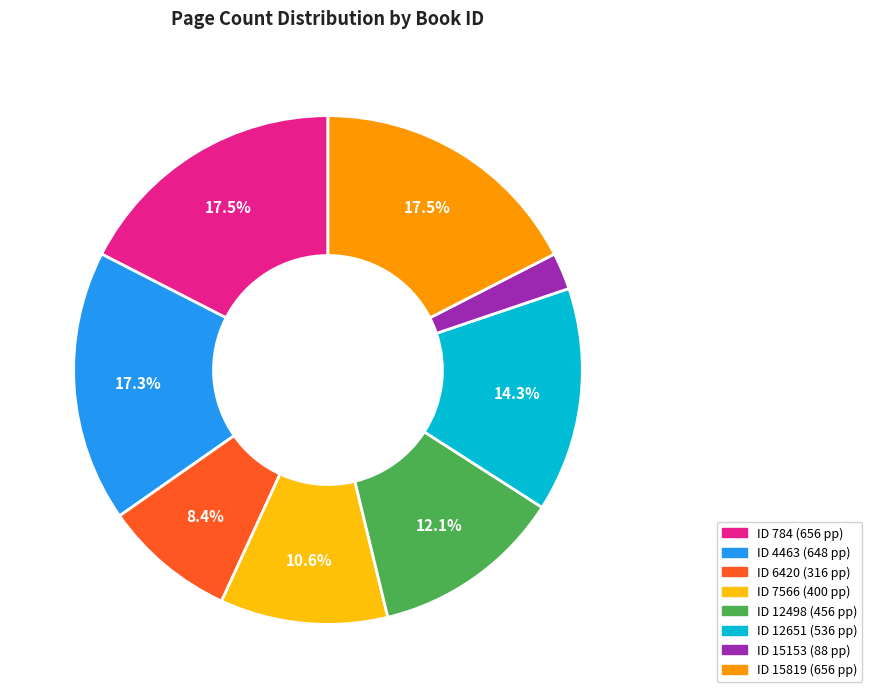

How many segments does this pie chart have?

8